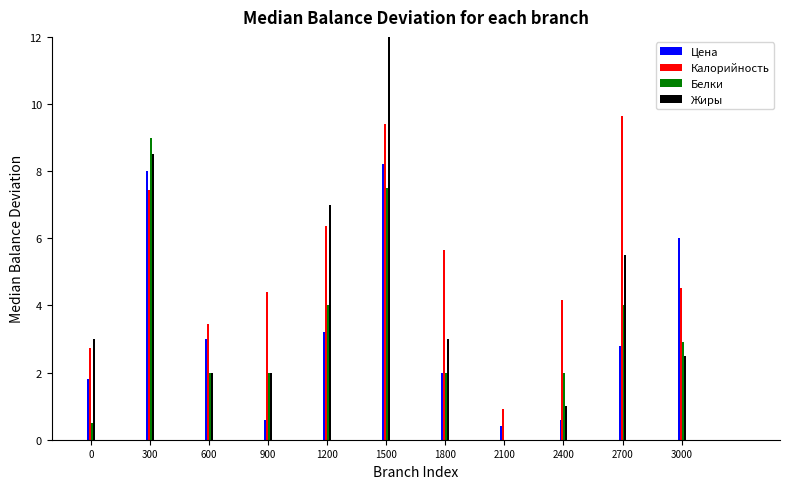

Which series changed the most between 300 and 2400?

Жиры